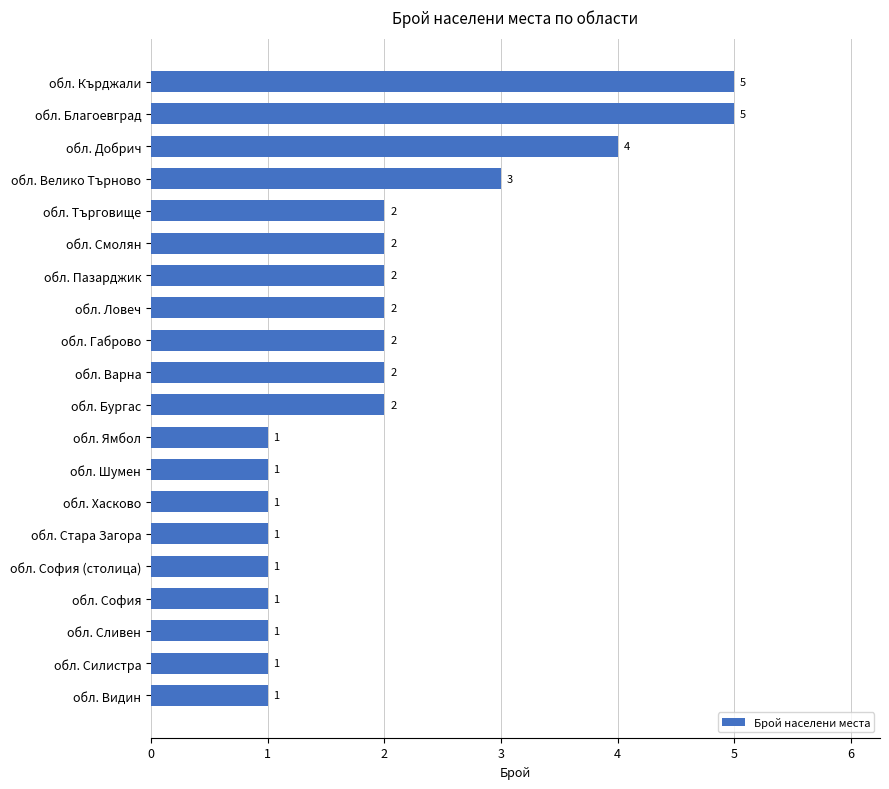

What is the greatest value displayed?

5